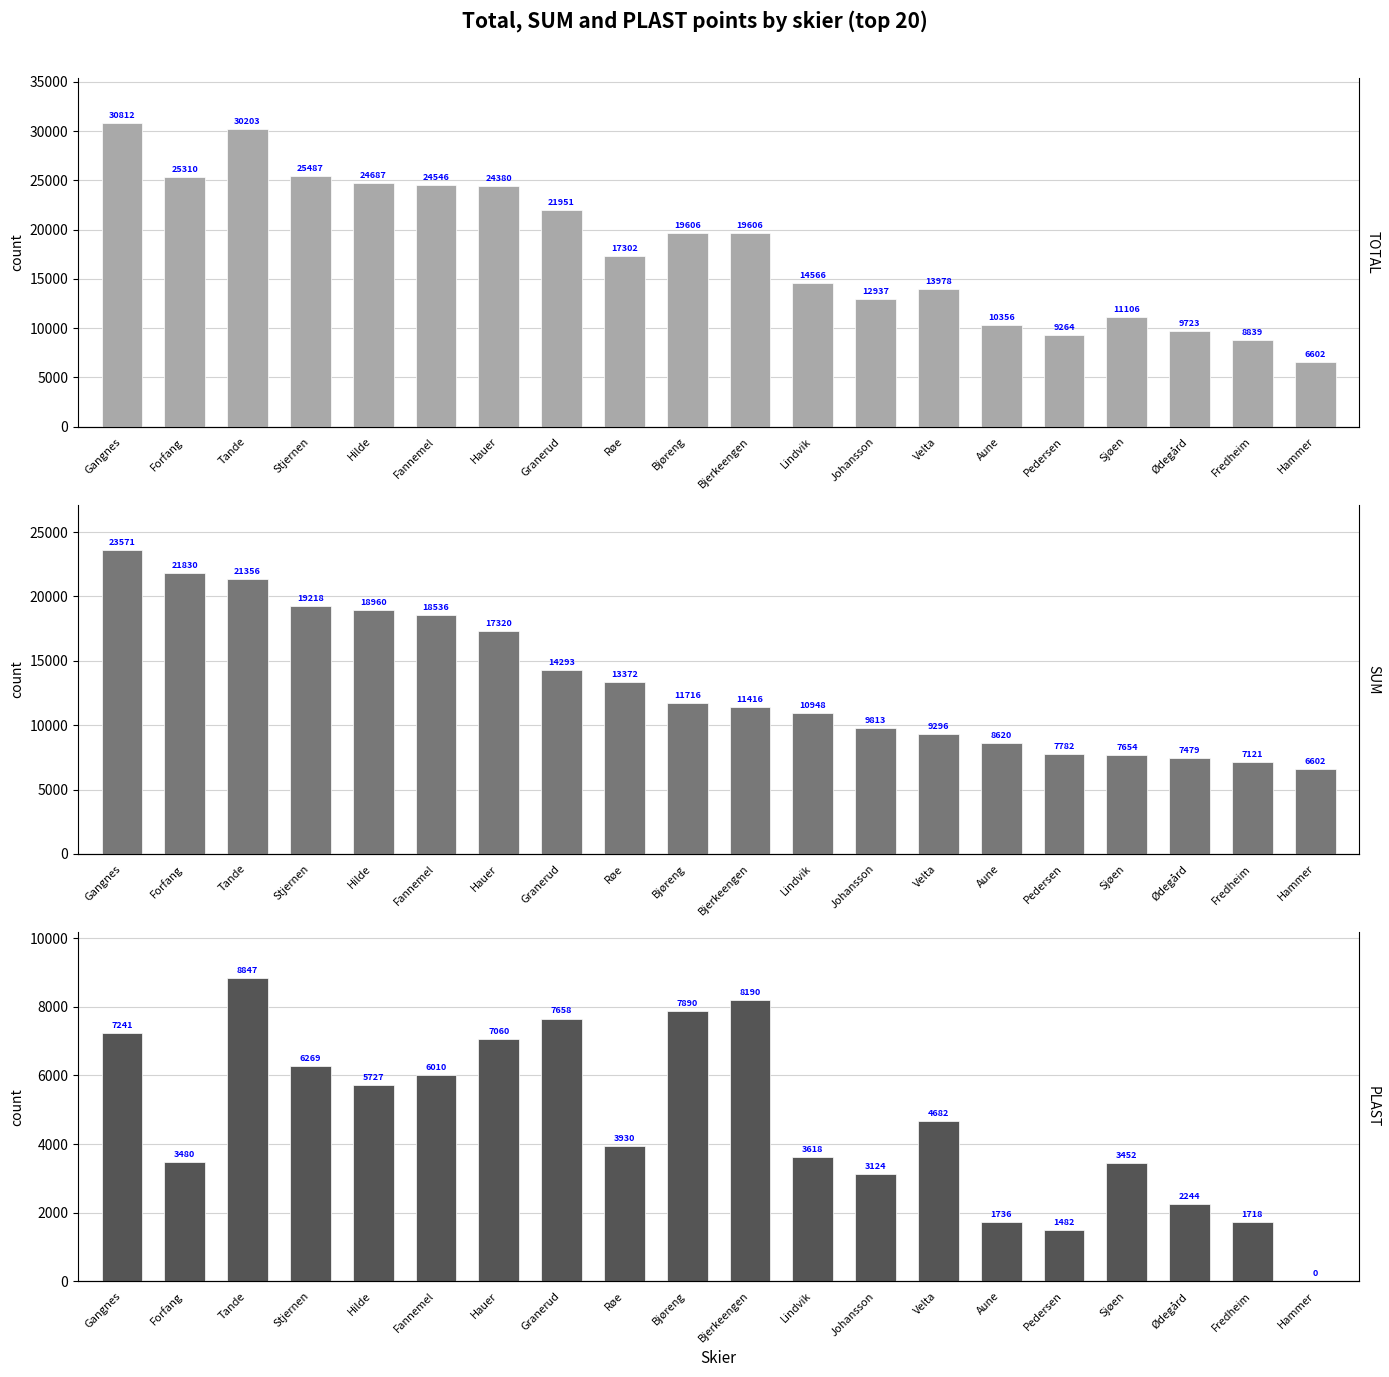

What is the label of the 19th bar from the left?

Fredheim